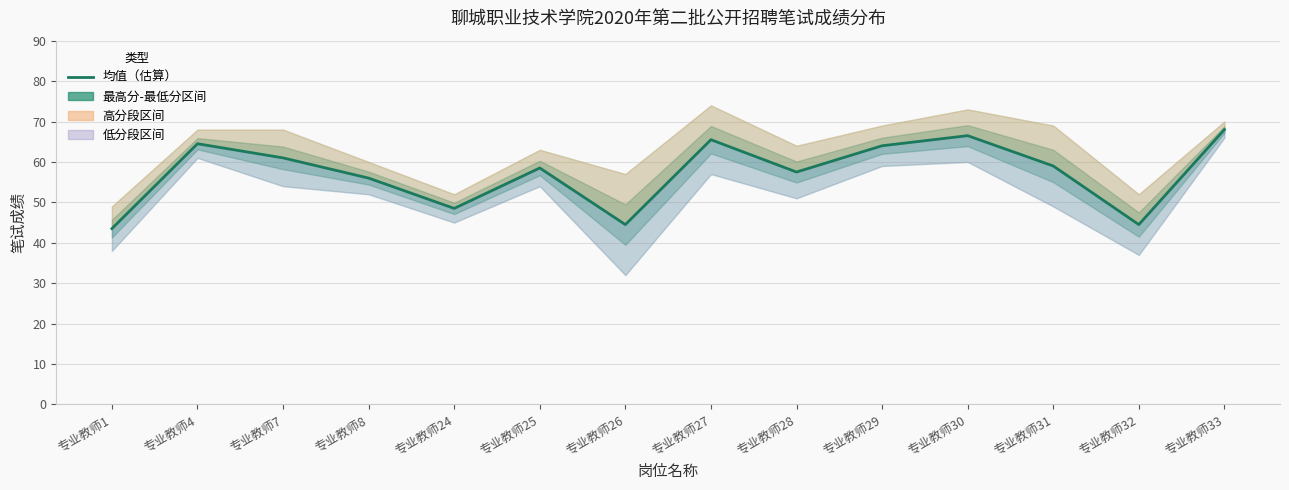

What is the difference between the values at 专业教师32 and 专业教师4?

20.0